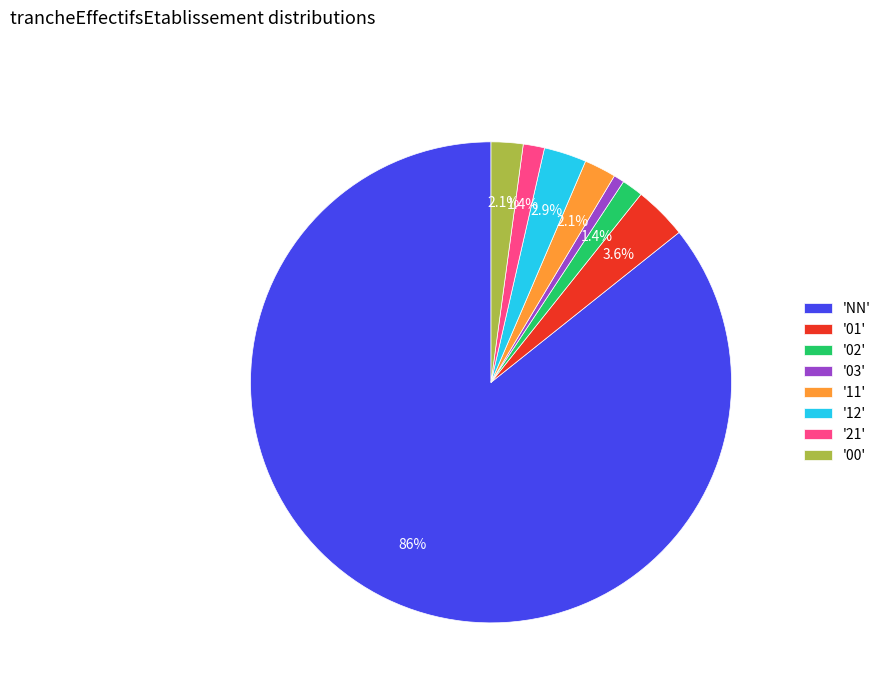

Is there a majority slice in this chart?

Yes